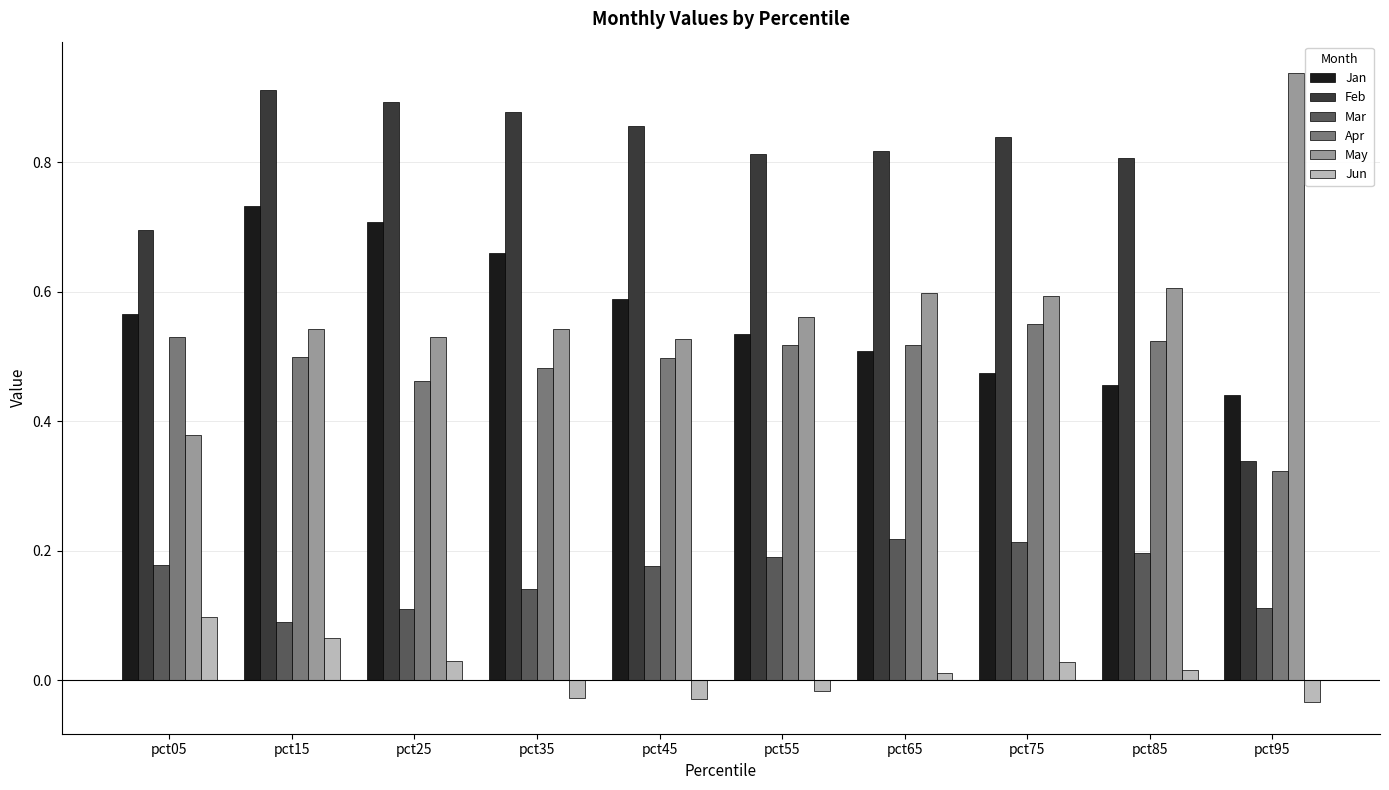

What is the sum of all Feb values?

7.8